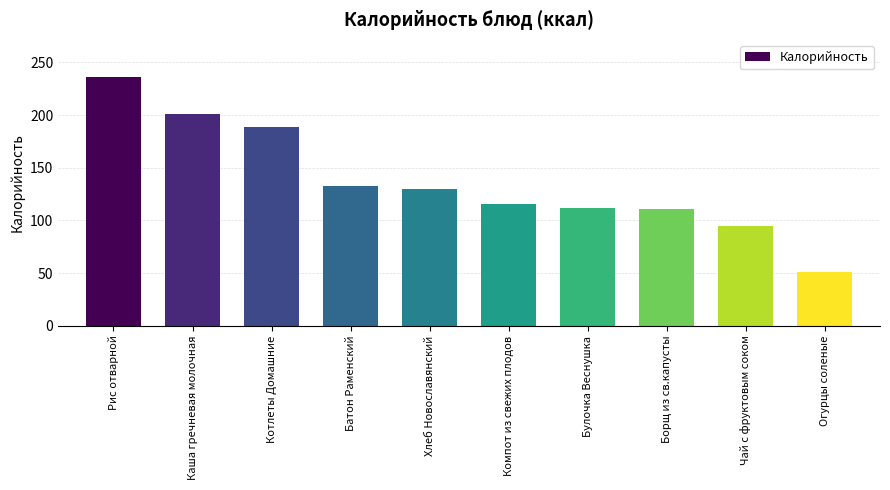

Count the number of categories in the chart.

10